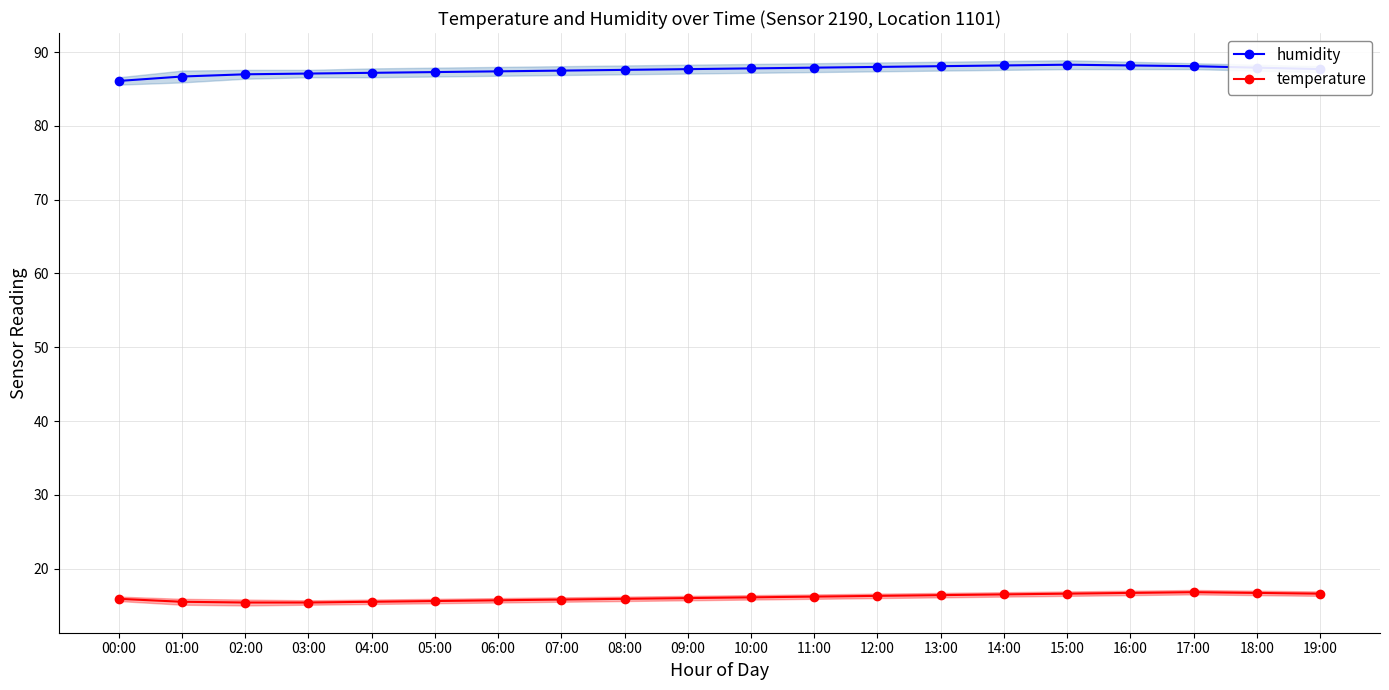

What is the label of the 18th point from the left?

17:00